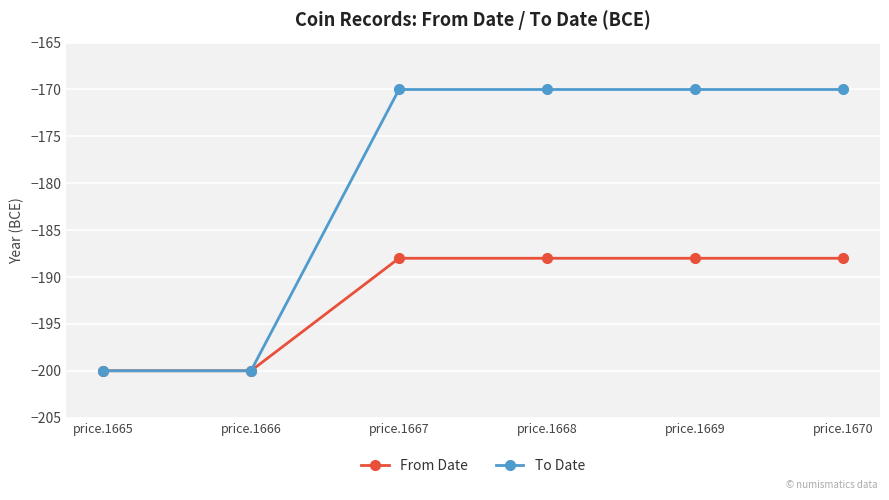

Which series has the largest range (max minus min)?

To Date